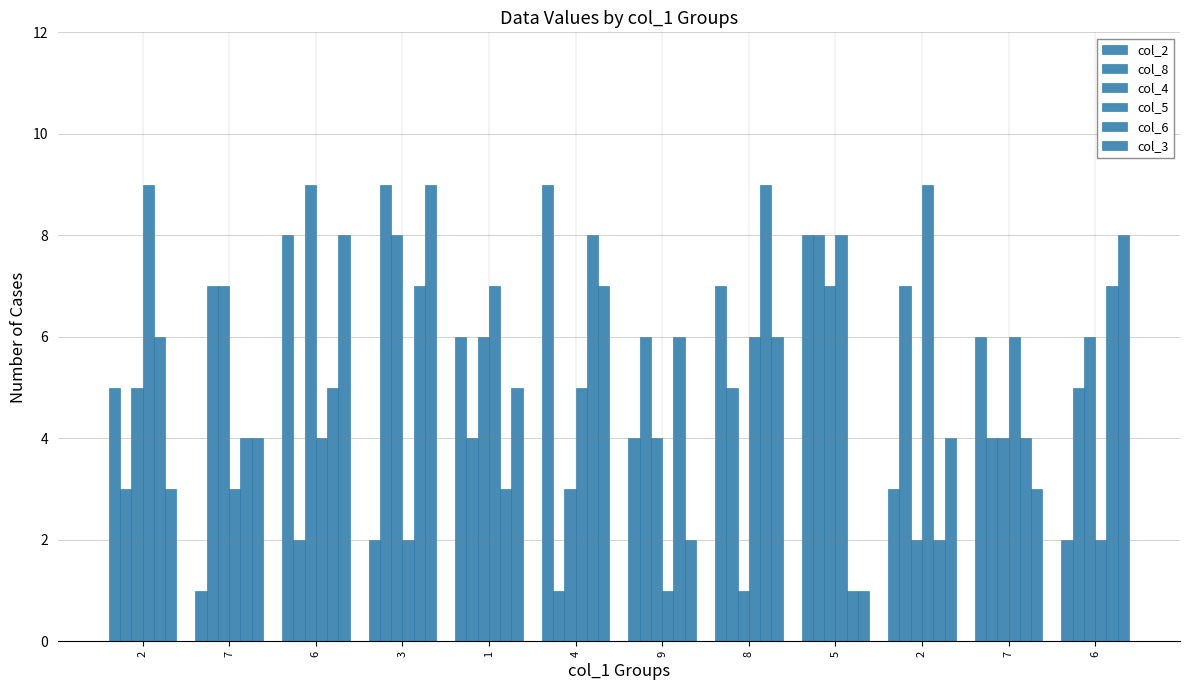

How many bars are there in each group?

6